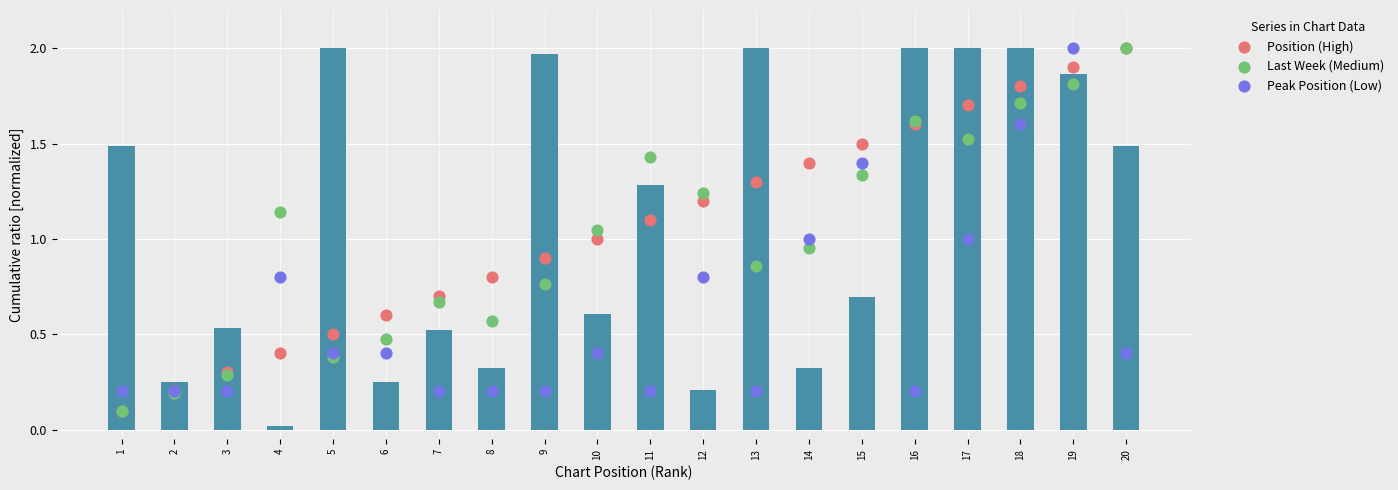

Which series has the largest total across all categories?

Position (High)